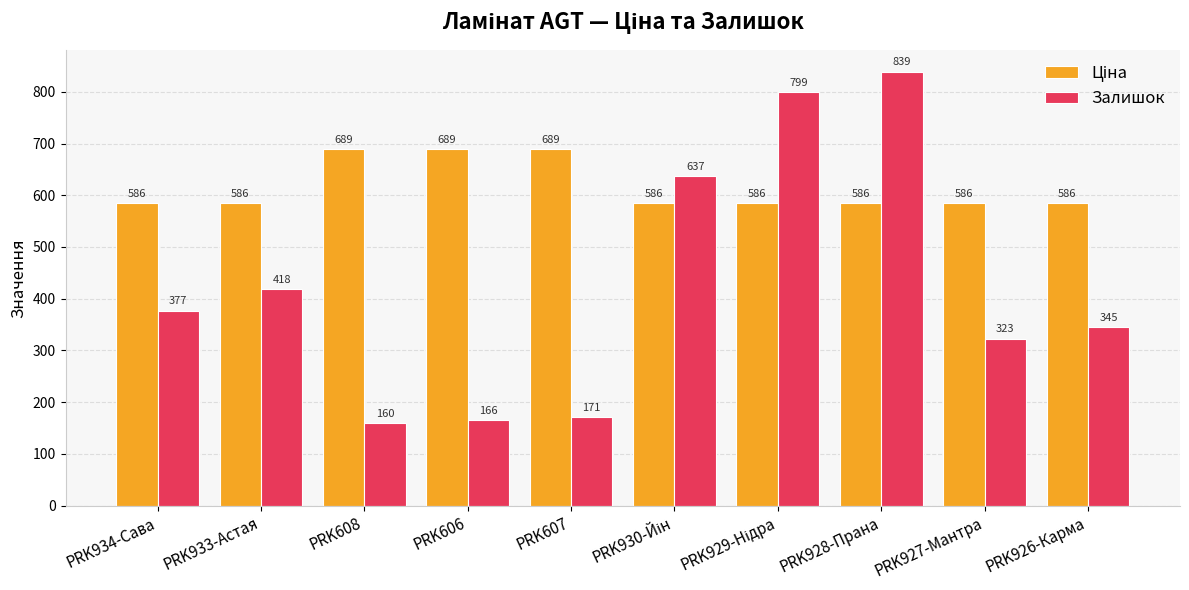

The Залишок series shows 418.0 at PRK933-Астая. True or false?

True